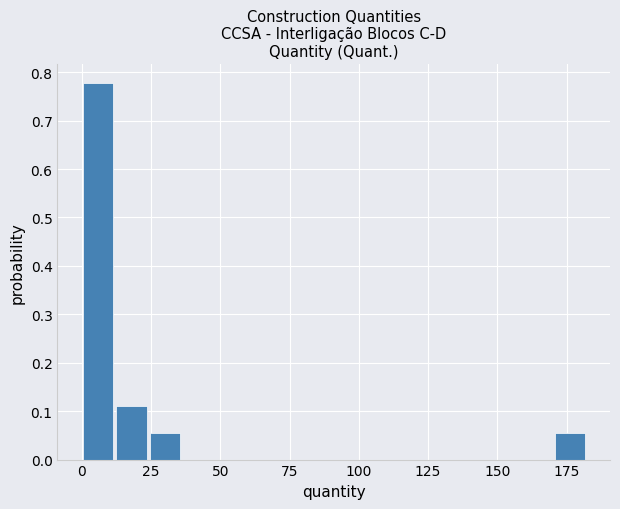

Around what value on the x-axis is the tallest bar? Give the approximate position of its centre, as read against the axis.

5